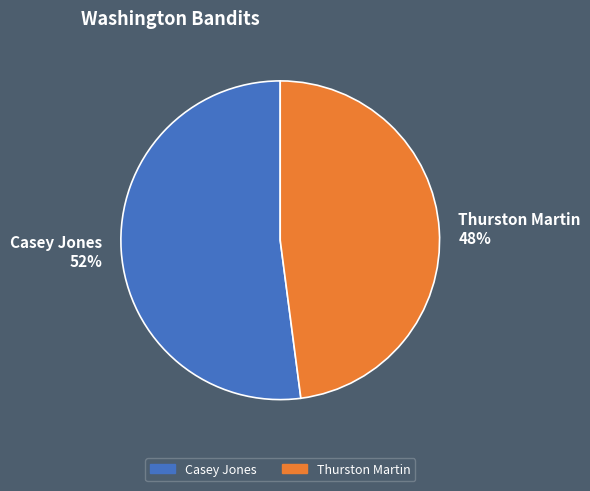

Count the number of slices in the pie.

2